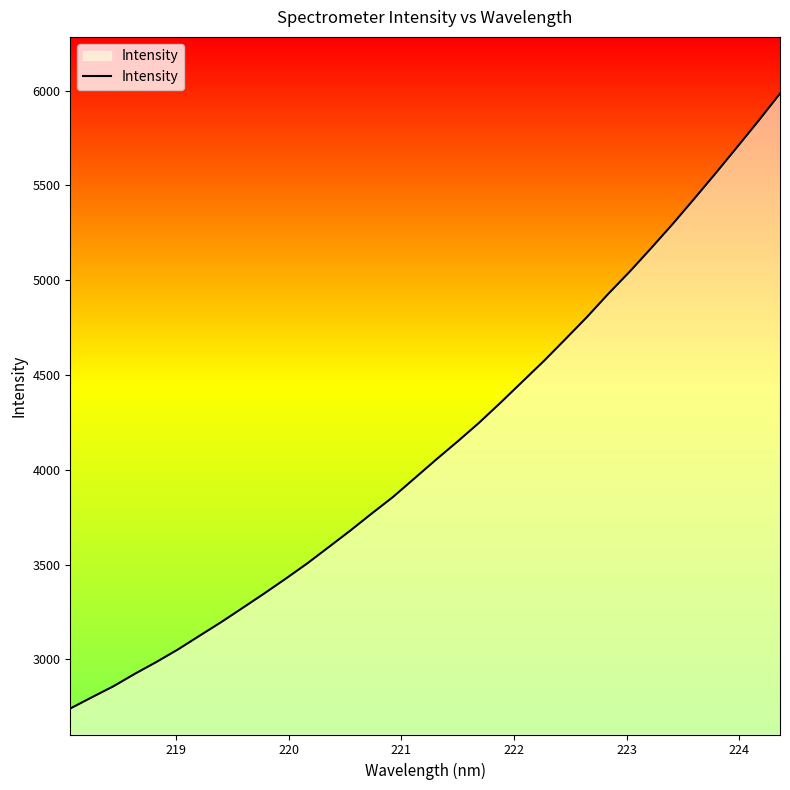

What is the difference between the maximum and minimum values?

3242.7